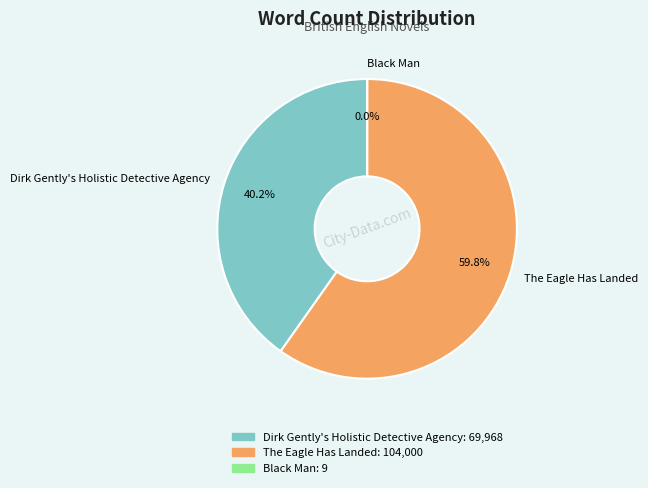

To the nearest percent, what is the difference between the largest and smallest slice percentages?

60%